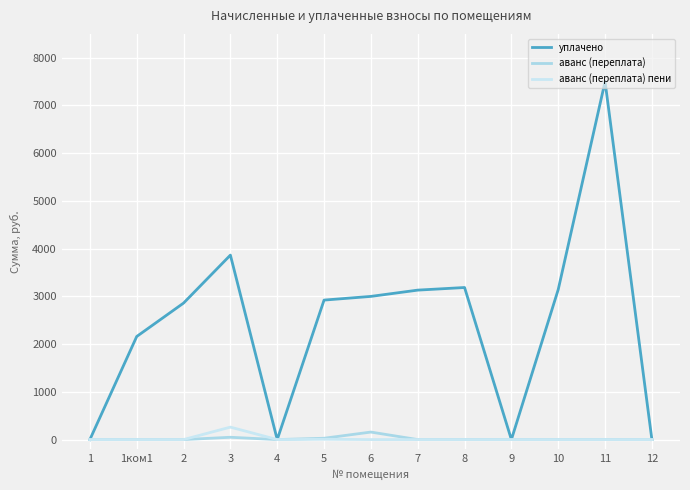

At which category does уплачено reach its first local valley?

4